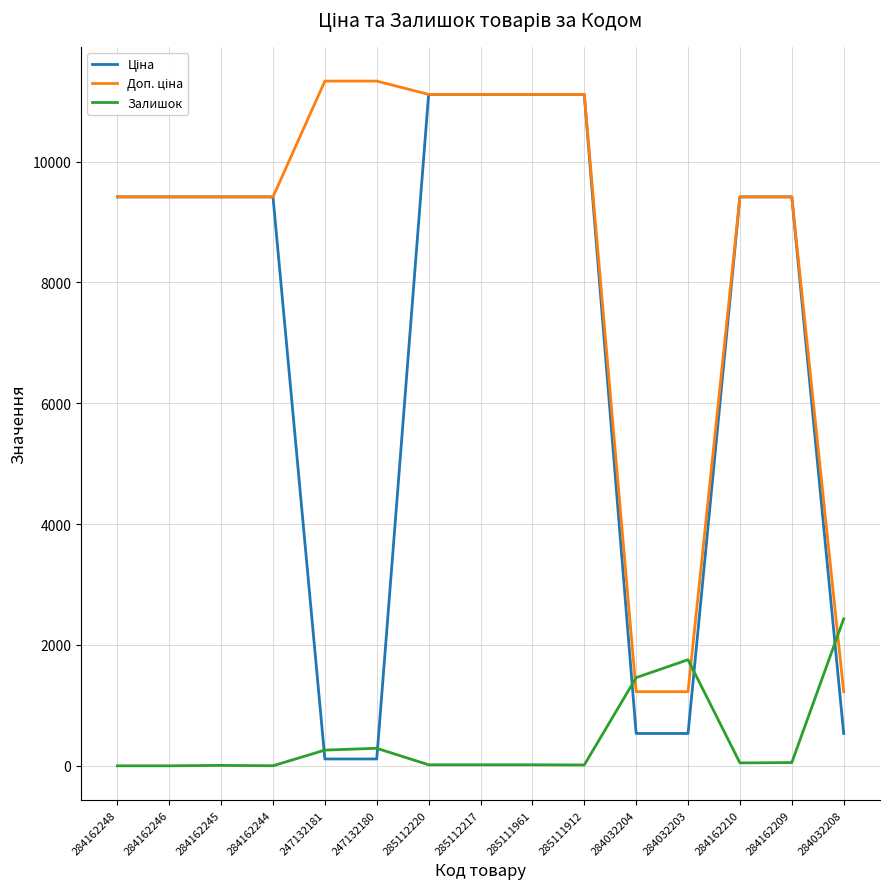

True or false: Залишок has a value of 0.0 at 284162246.

True